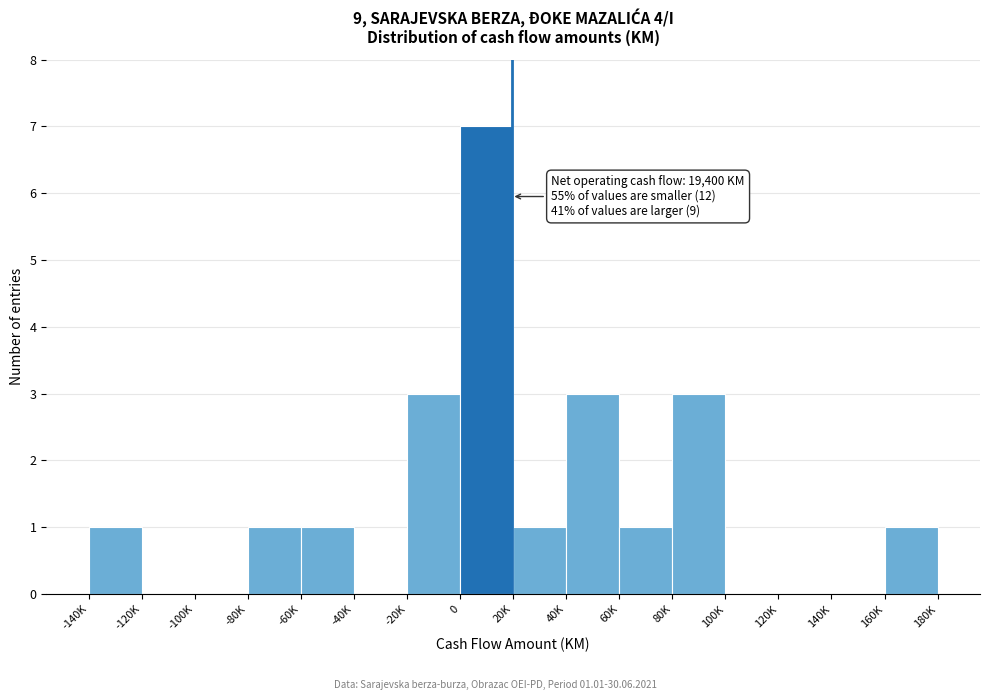

Reading left to right, extract all data points from this chart.

-140K=1	-120K=0	-100K=0	-80K=1	-60K=1	-40K=0	-20K=3	0=7	20K=1	40K=3	60K=1	80K=3	100K=0	120K=0	140K=0	160K=1